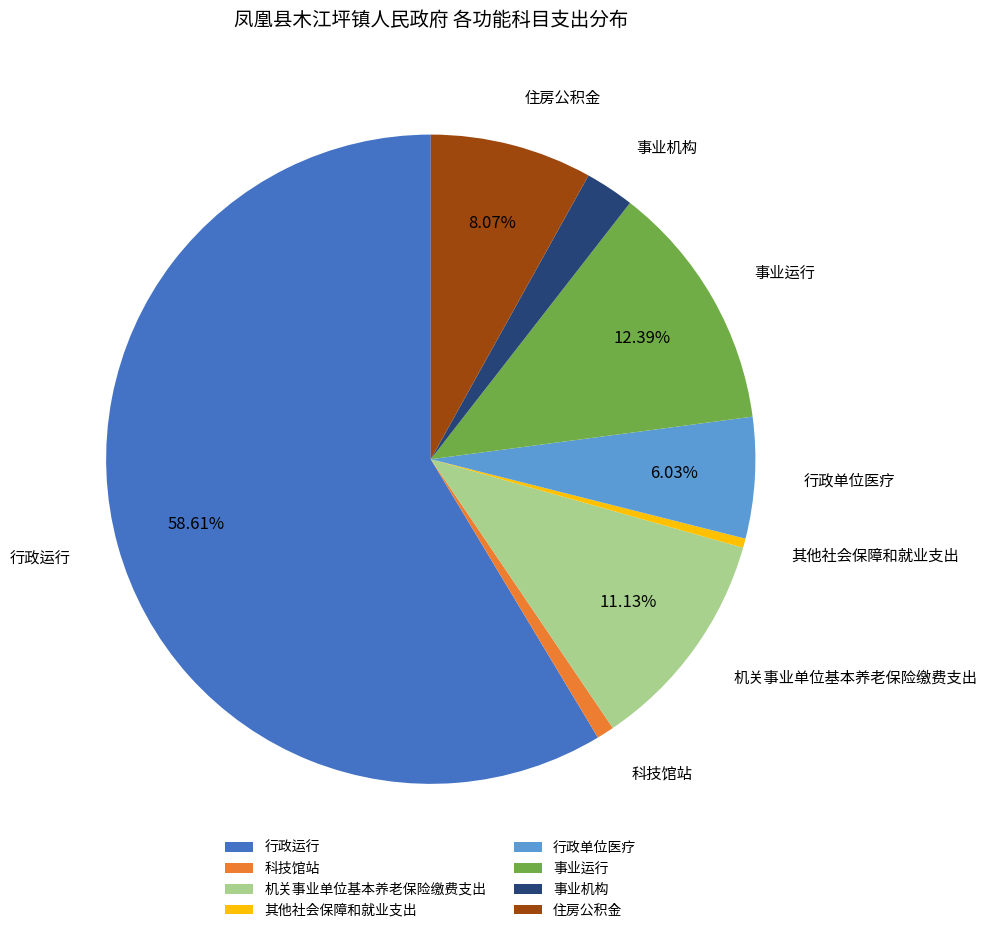

Between 事业机构 and 事业运行, which is larger?

事业运行